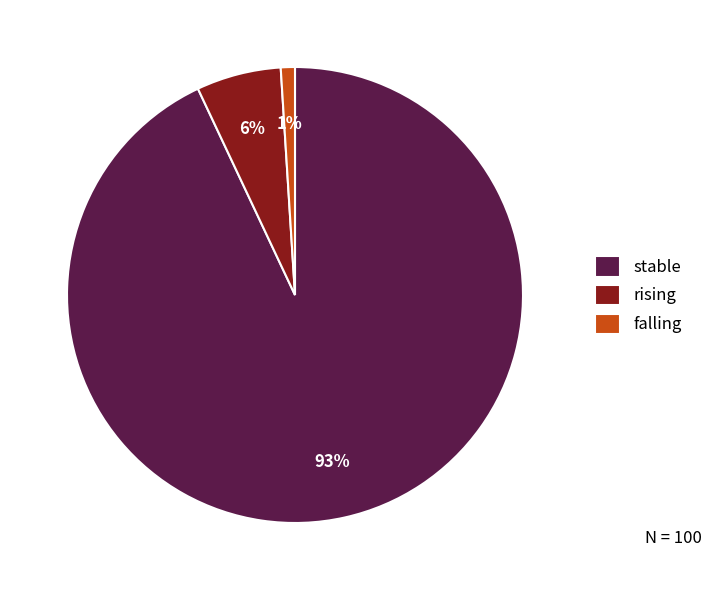

To the nearest percent, what is the difference between the rising and falling slice percentages?

5%